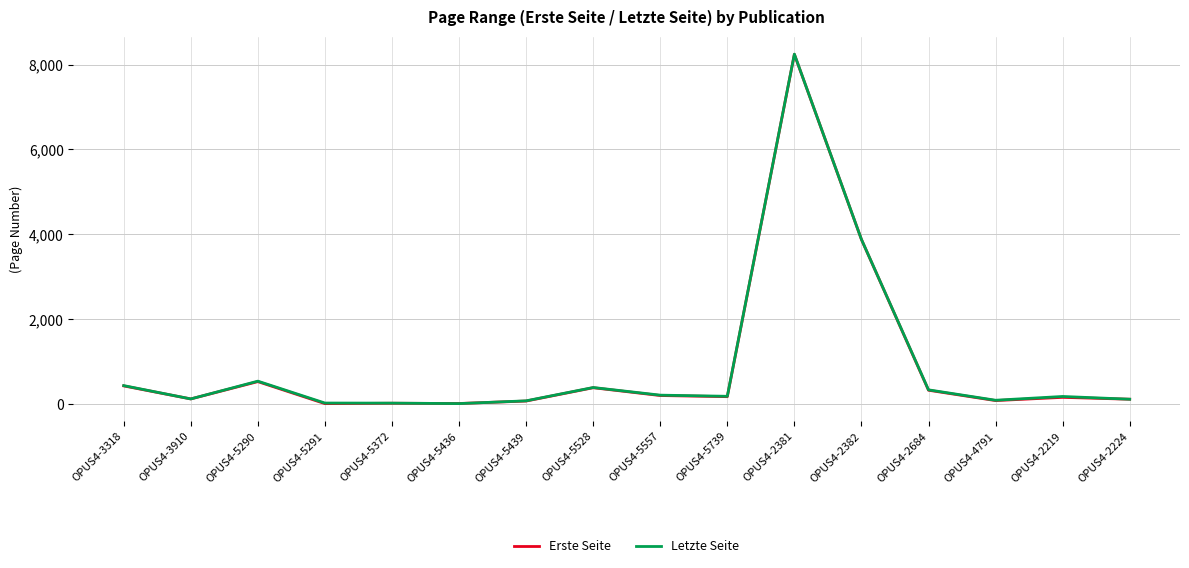

What is the approximate value of Letzte Seite at OPUS4-5439?

73